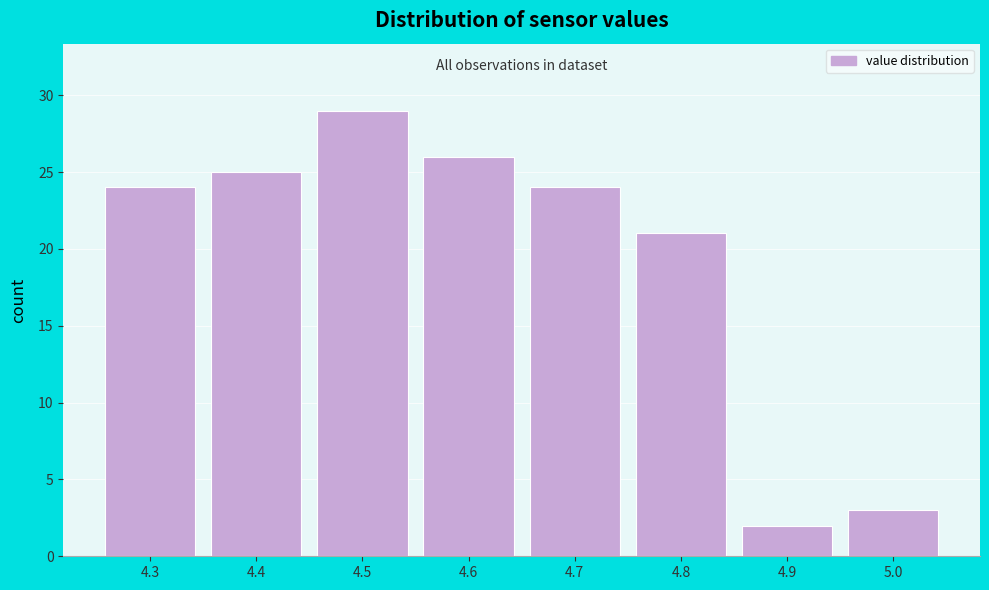

Reading right to left, list all the values displayed in this chart.

5.0=3	4.9=2	4.8=21	4.7=24	4.6=26	4.5=29	4.4=25	4.3=24